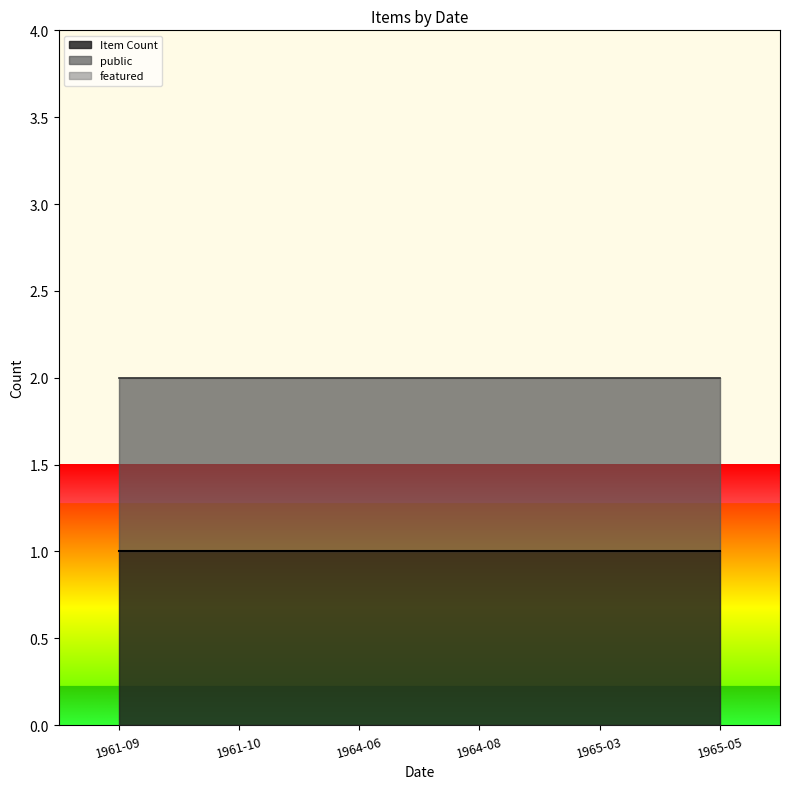

Rank the categories by public value from lowest to highest.

1961-09, 1961-10, 1964-06, 1964-08, 1965-03, 1965-05